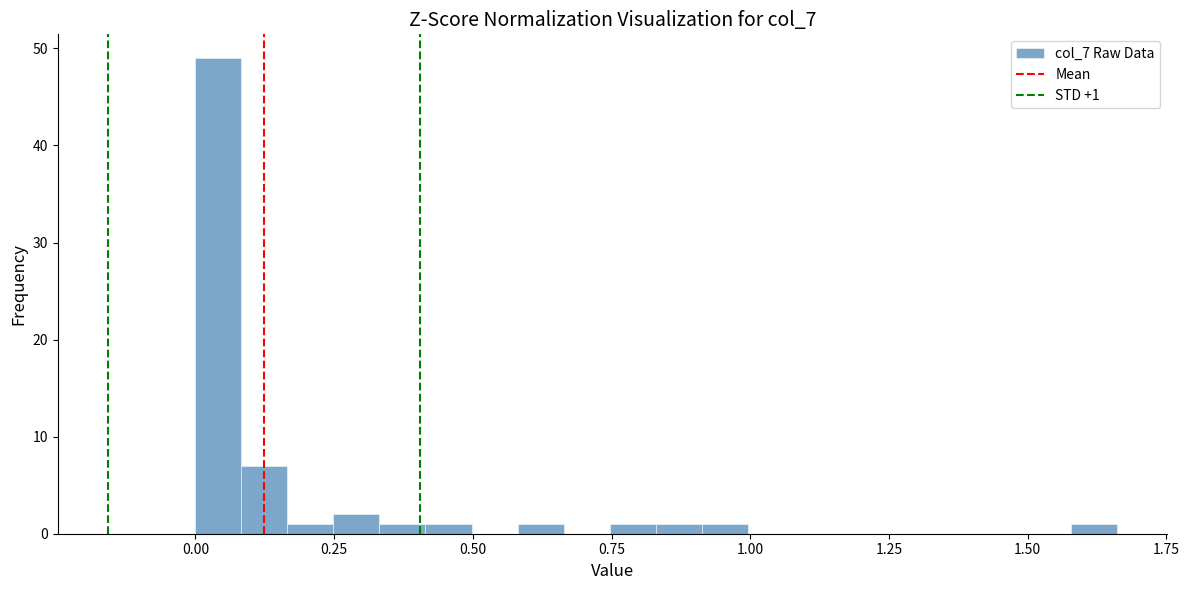

Read against the x-axis, roughly where is the centre of the tallest bar?

0.05